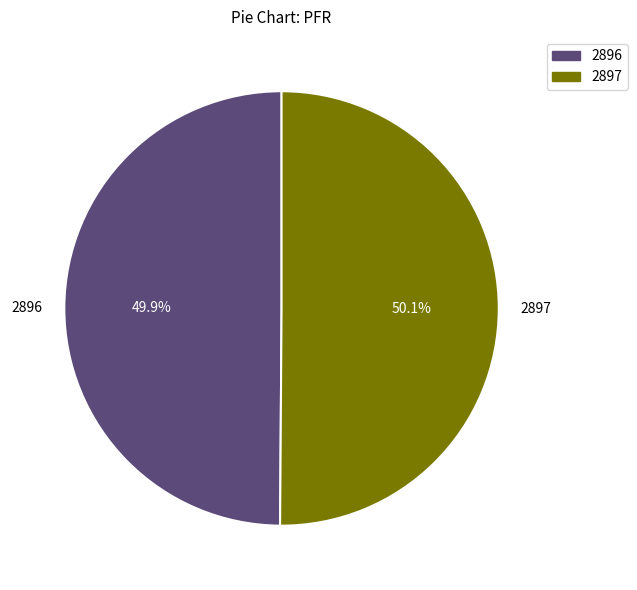

Is there a majority slice in this chart?

Yes